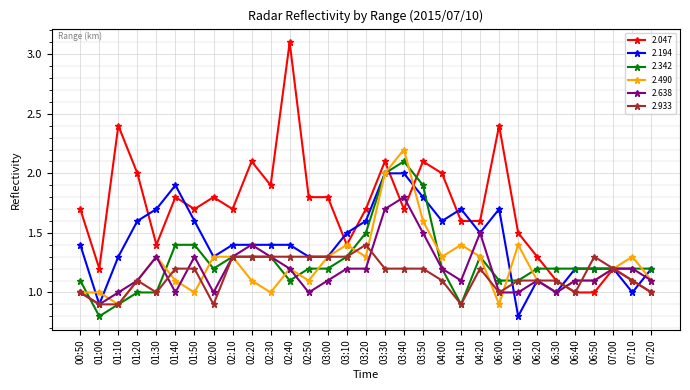

How many categories are shown in the chart?

31